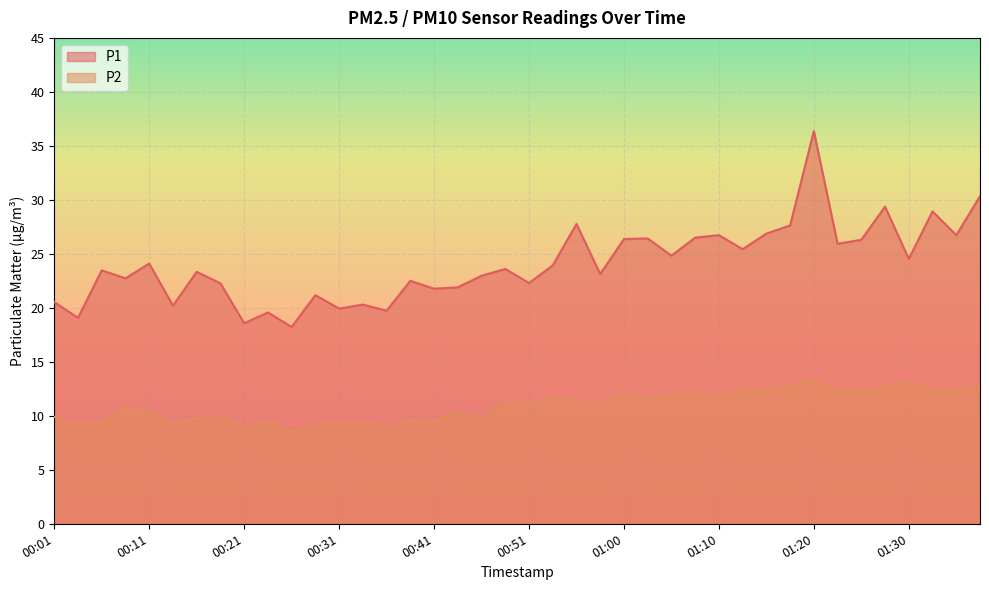

What position from the right is 00:46?

22